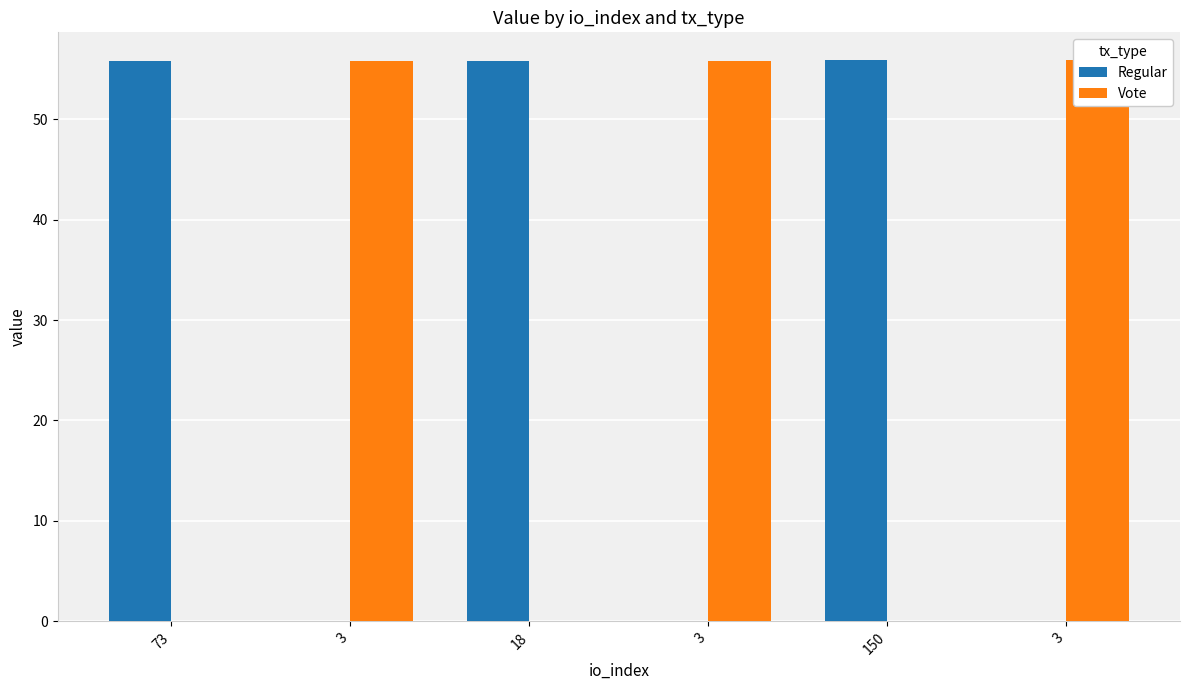

Reading left to right, list all the values displayed in this chart.

Regular: 73=55.8	3=0.0	18=55.8	3=0.0	150=55.8	3=0.0
Vote: 73=0.0	3=55.8	18=0.0	3=55.8	150=0.0	3=55.8